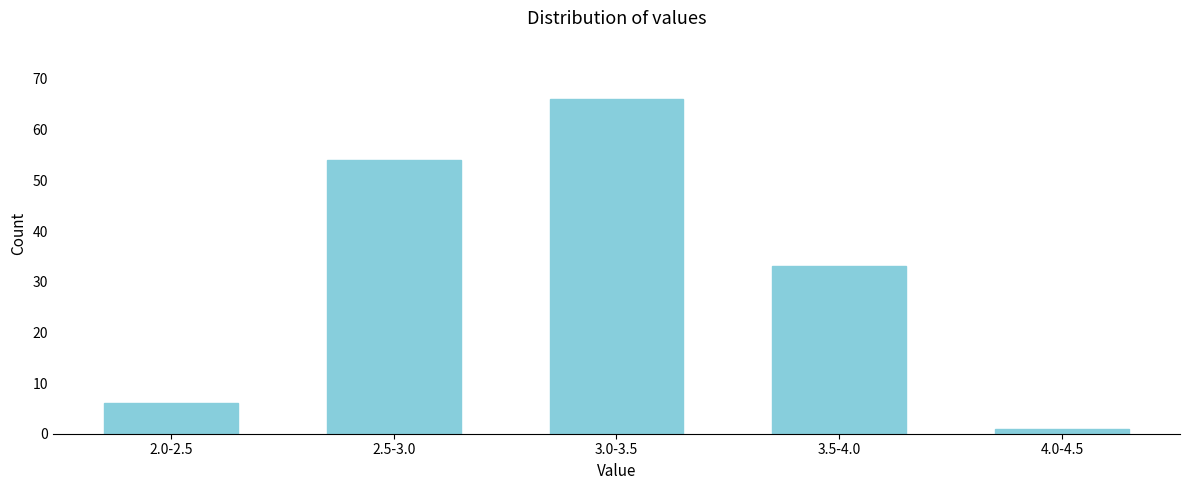

Reading left to right, transcribe all the data shown in this chart.

2.0-2.5=6	2.5-3.0=54	3.0-3.5=66	3.5-4.0=33	4.0-4.5=1